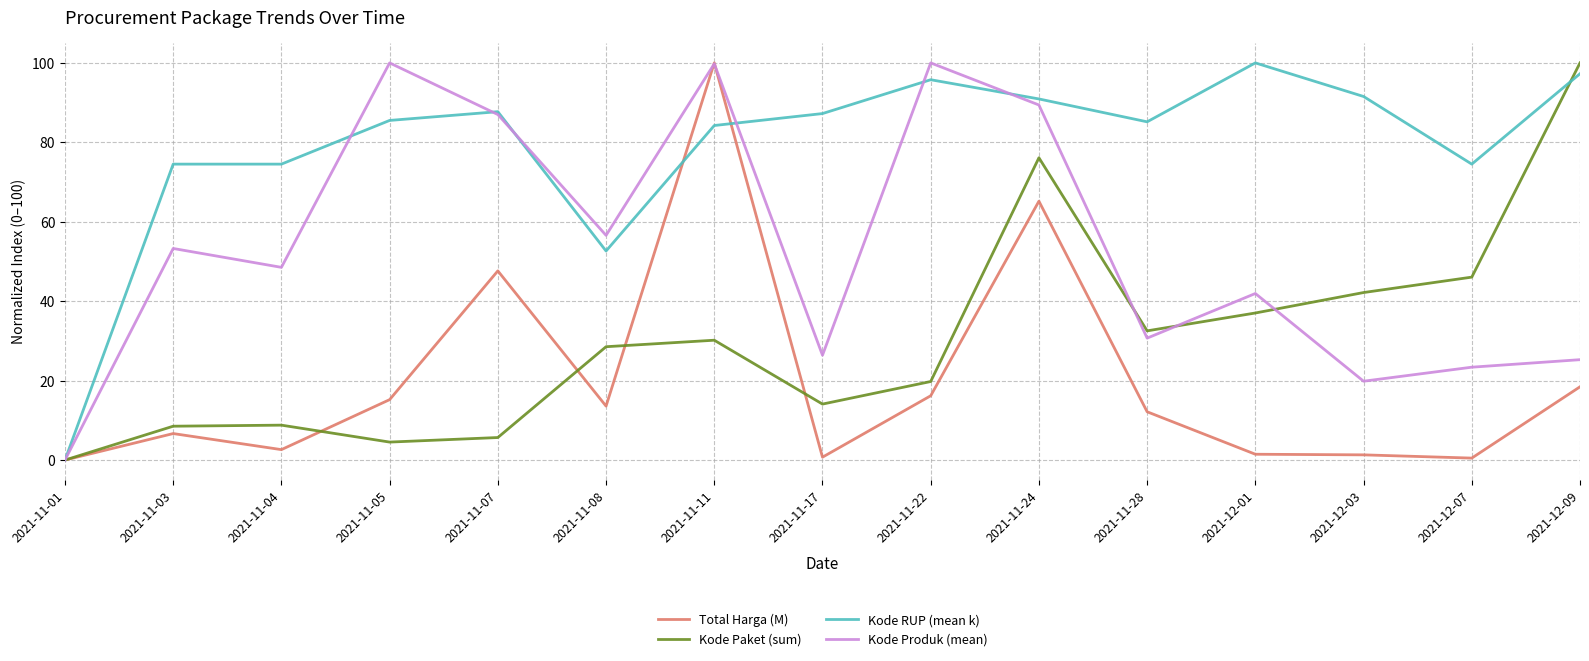

Which category has the highest value in the Kode Paket (sum) series?

2021-12-09